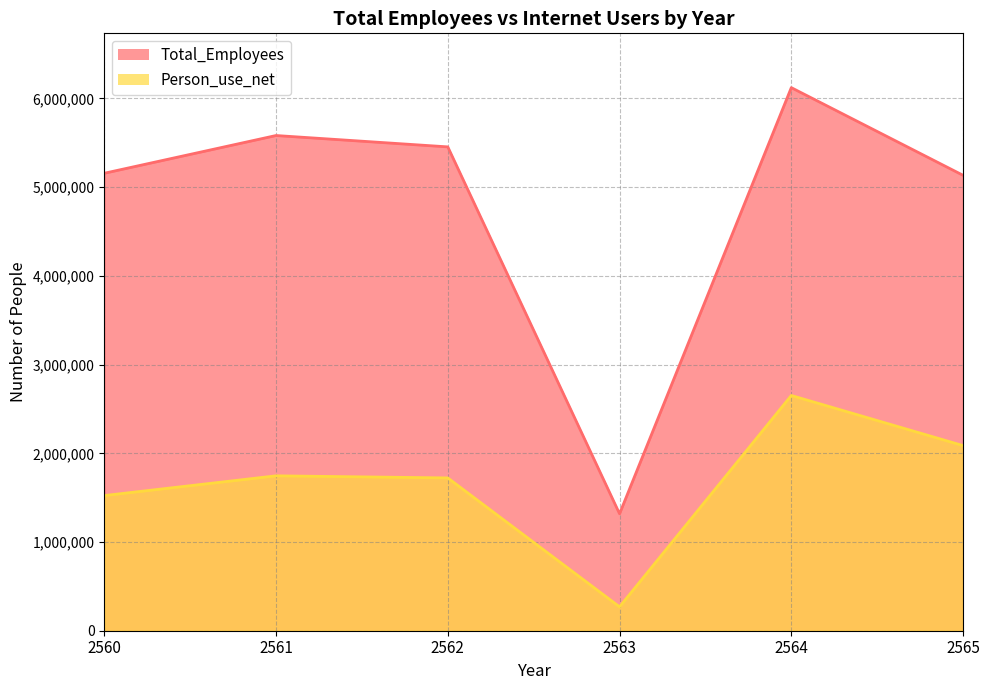

Rank the series at 2564 from lowest to highest value.

Person_use_net, Total_Employees